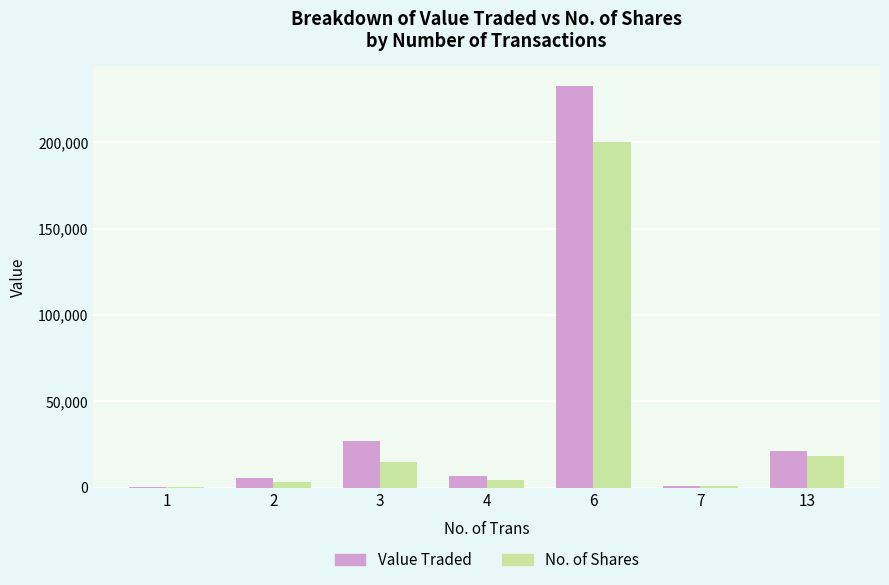

How many groups of bars are there?

7